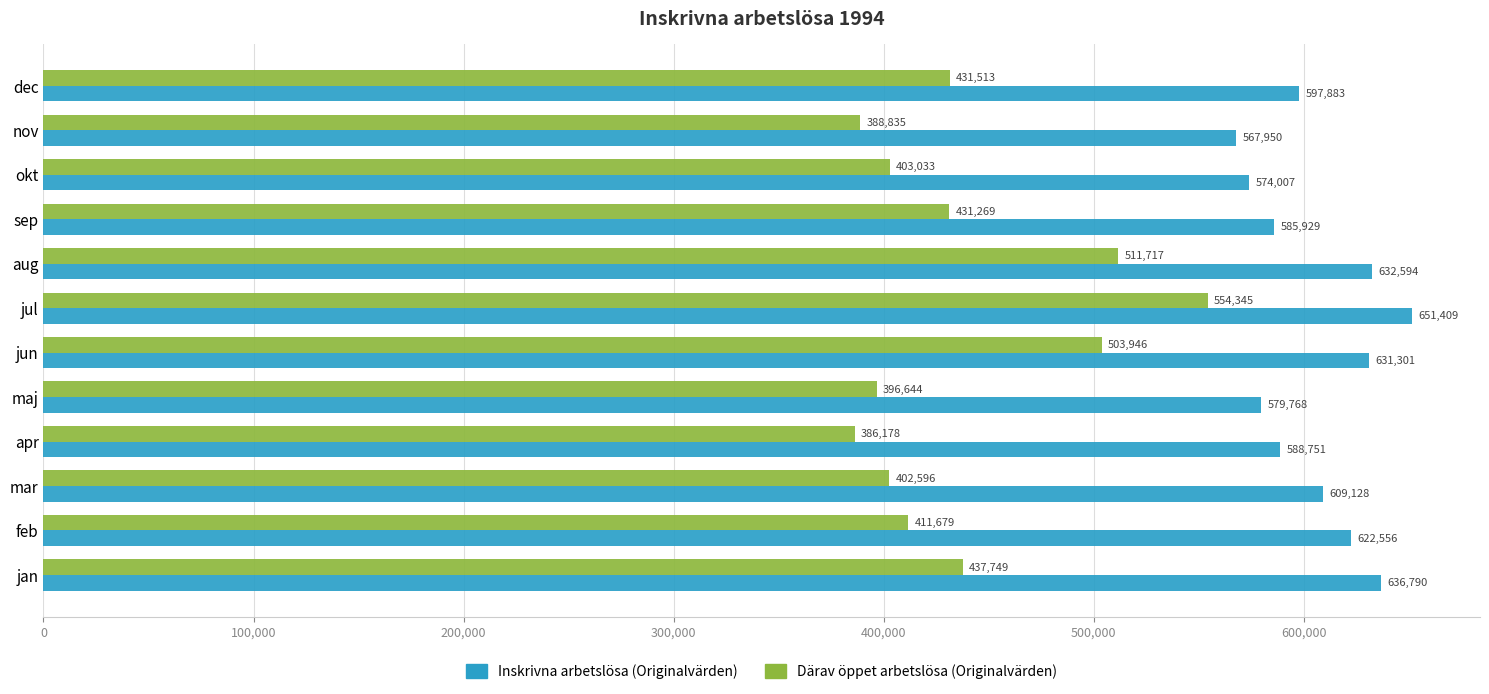

The Inskrivna arbetslösa (Originalvärden) series shows 574007 at okt. True or false?

True